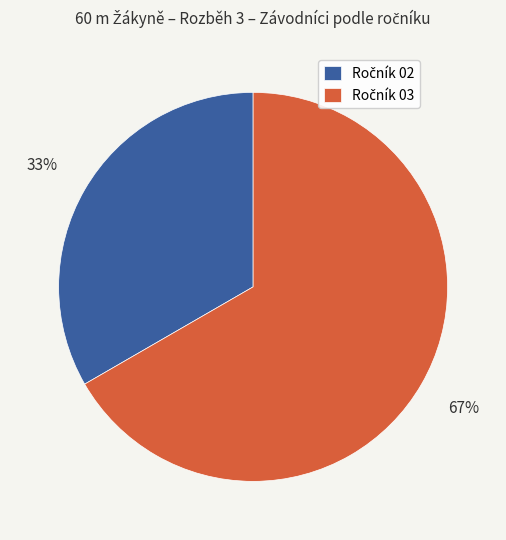

Does any single category account for the majority?

Yes